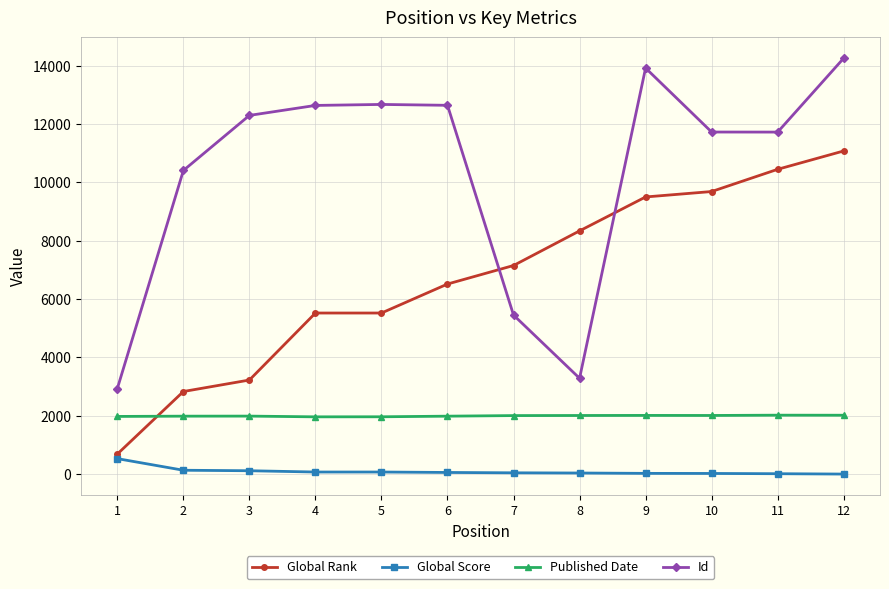

True or false: Published Date and Global Score intersect in this chart.

False